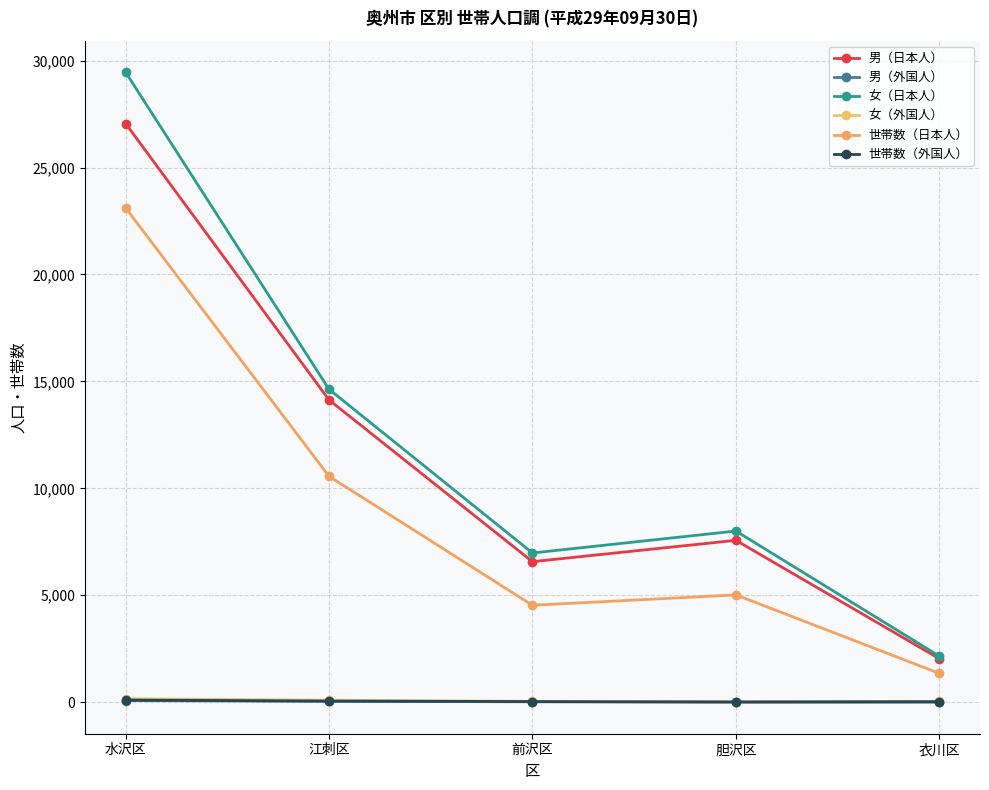

Reading left to right, what are all the values shown in this chart?

男（日本人）: 水沢区=27060	江刺区=14134	前沢区=6572	胆沢区=7570	衣川区=2035
男（外国人）: 水沢区=76	江刺区=44	前沢区=20	胆沢区=8	衣川区=0
女（日本人）: 水沢区=29459	江刺区=14633	前沢区=6978	胆沢区=8005	衣川区=2155
女（外国人）: 水沢区=162	江刺区=94	前沢区=43	胆沢区=33	衣川区=34
世帯数（日本人）: 水沢区=23114	江刺区=10564	前沢区=4533	胆沢区=5019	衣川区=1349
世帯数（外国人）: 水沢区=101	江刺区=54	前沢区=30	胆沢区=10	衣川区=26